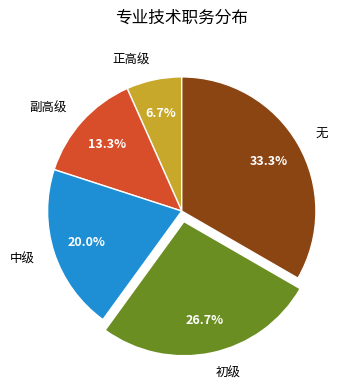

Which slice is the largest?

无